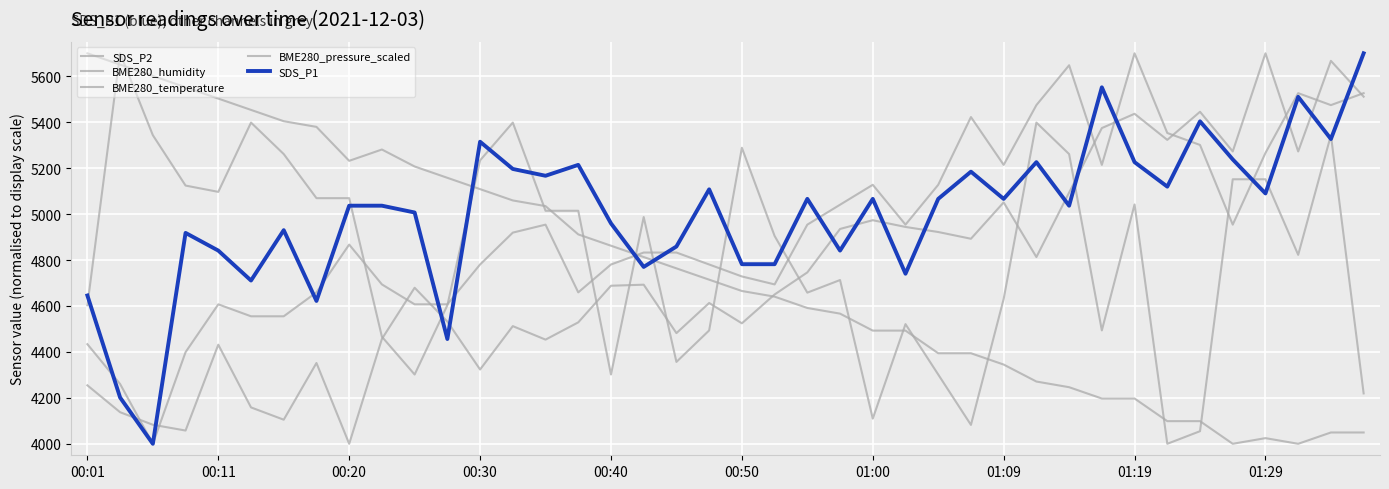

Which series ends up on top after the final intersection of SDS_P1 and BME280_pressure_scaled?

SDS_P1